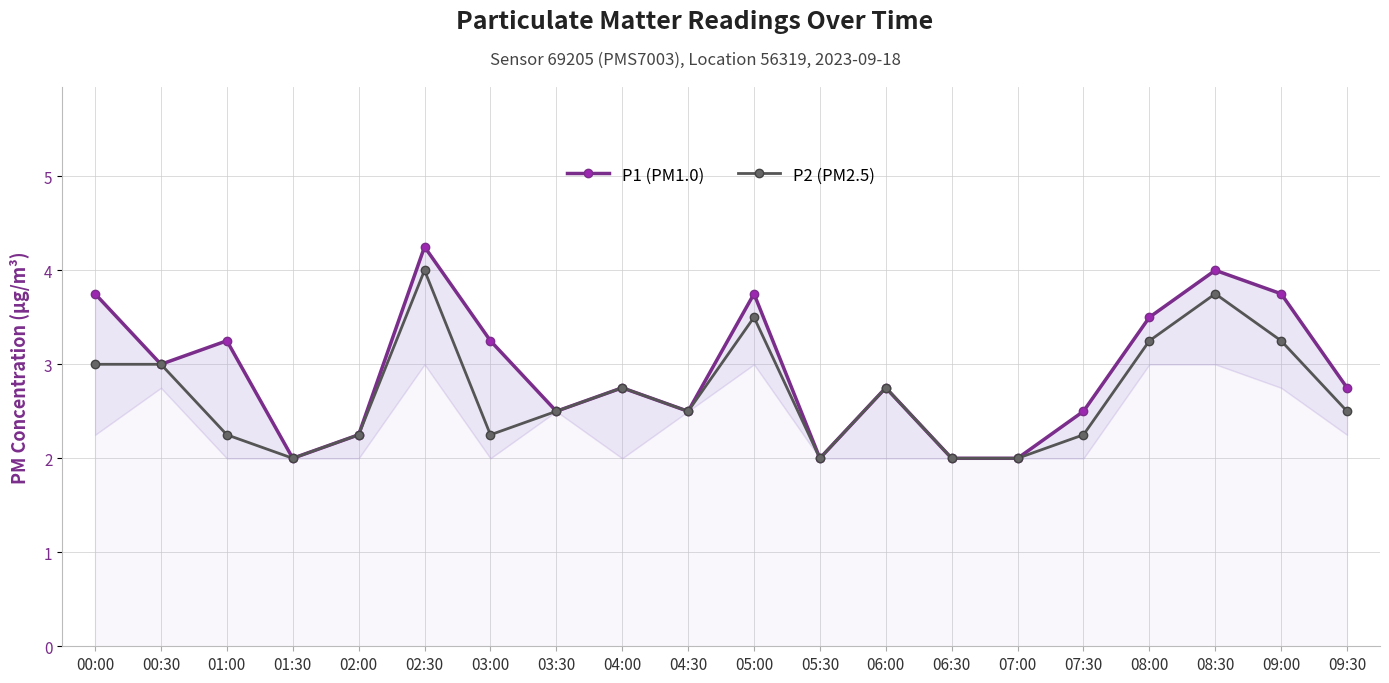

What is the sum of the P1 (PM1.0) values at 05:00 and 07:30?

6.2